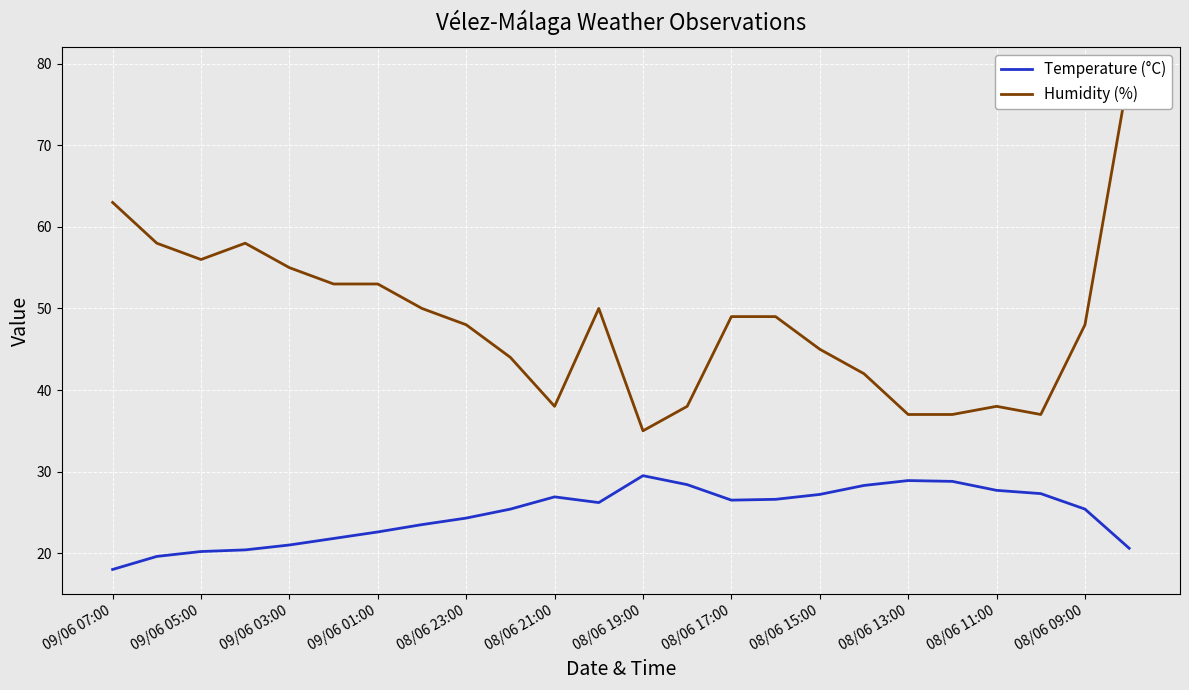

Does the chart display data point markers on the line(s)?

No